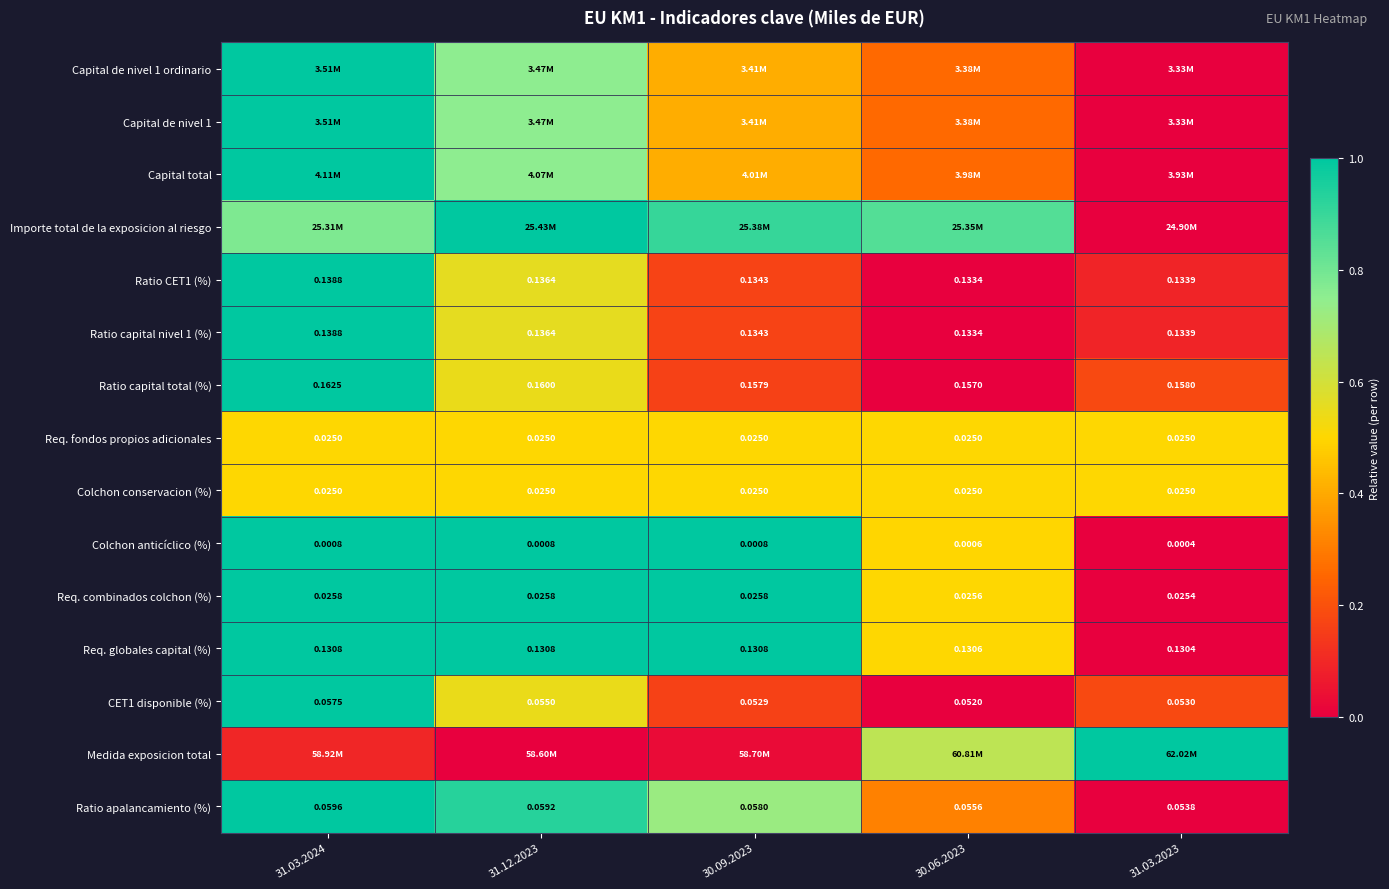

Is the value of Capital total at 31.03.2024 greater than the value of CET1 disponible (%) at 31.03.2023?

Yes